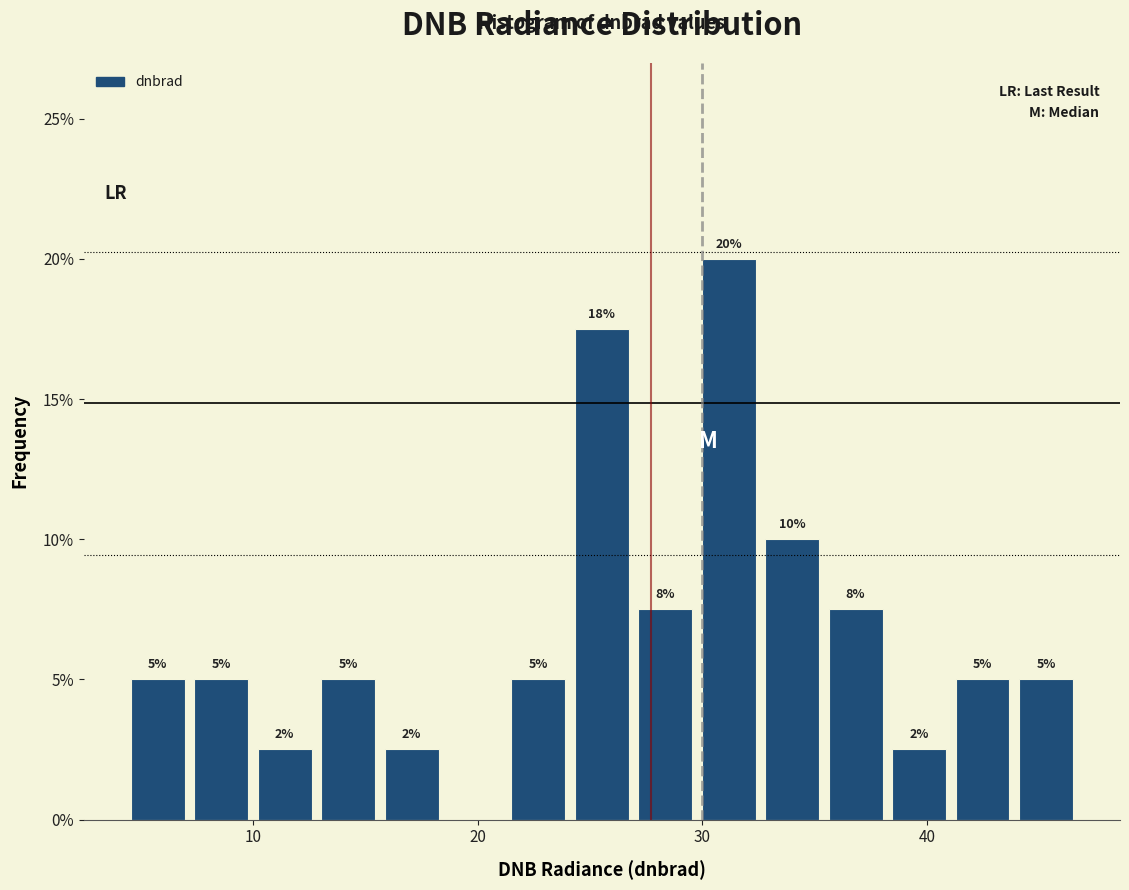

Around what value on the x-axis is the tallest bar? Give the approximate position of its centre, as read against the axis.

31